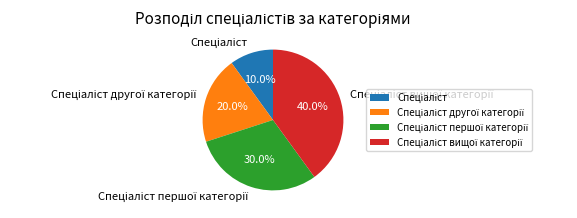

Is there a majority slice in this chart?

No